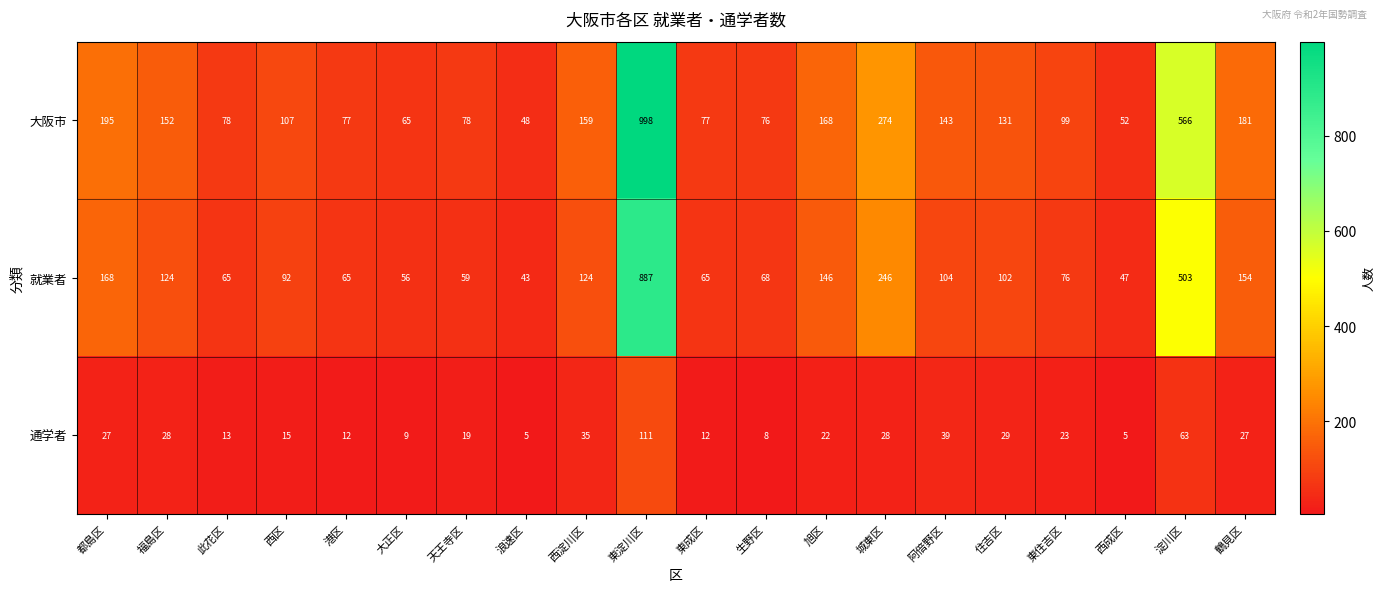

List the series in order of their overall mean, lowest first.

通学者, 就業者, 大阪市